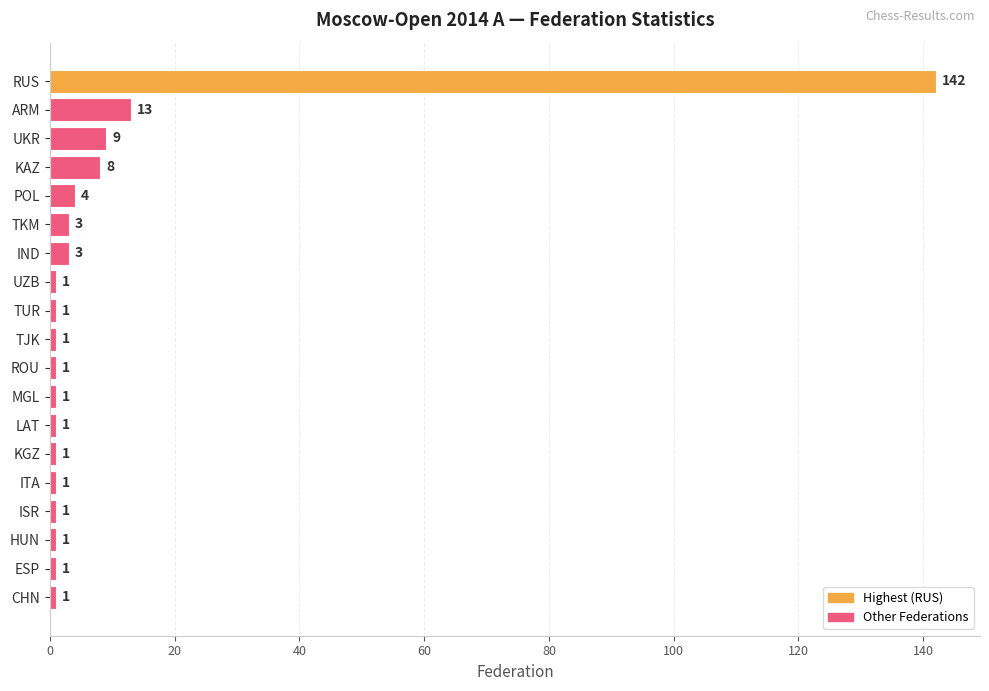

How many data points does each series have?

19